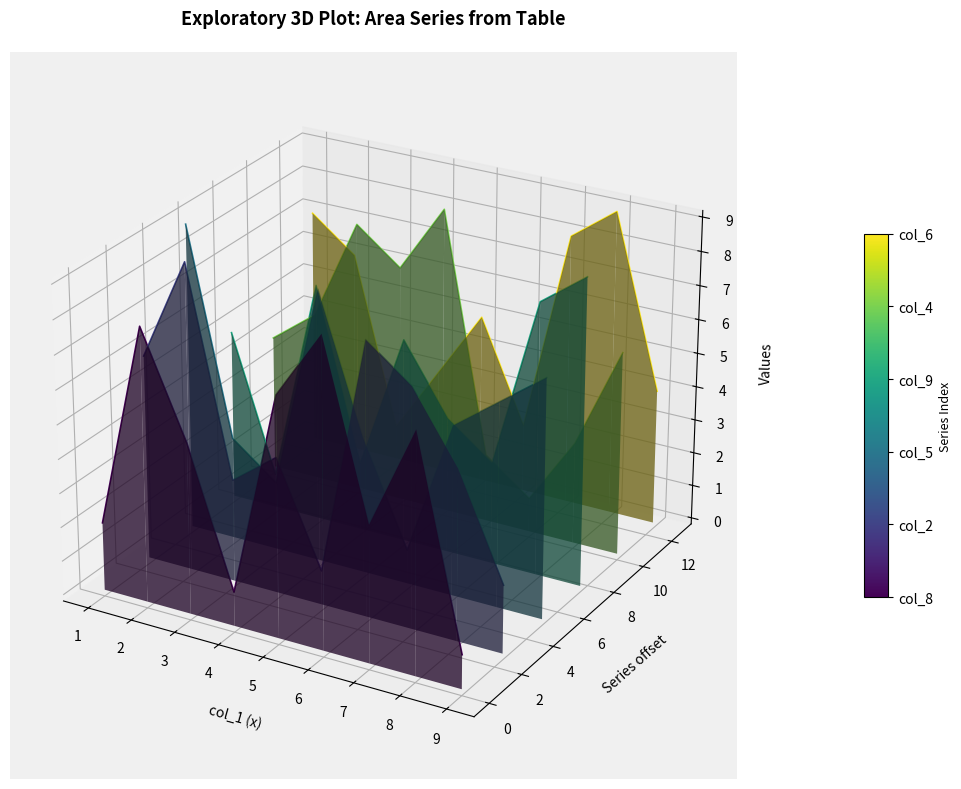

Which has a higher value, 7 or 4?

4